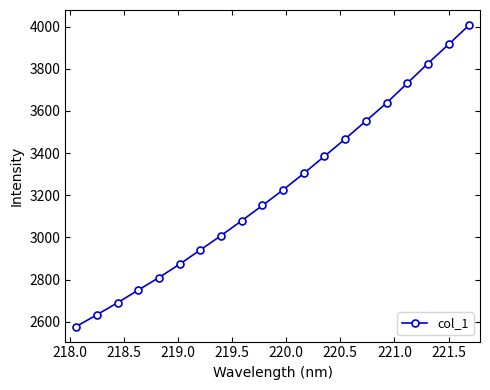

Reading right to left, extract all data points from this chart.

4007.0	3915.1	3824.6	3730.5	3637.1	3551.9	3466.7	3384.8	3303.4	3225.3	3151.3	3079.1	3008.4	2940.7	2872.9	2809.4	2750.0	2690.1	2633.0	2577.1